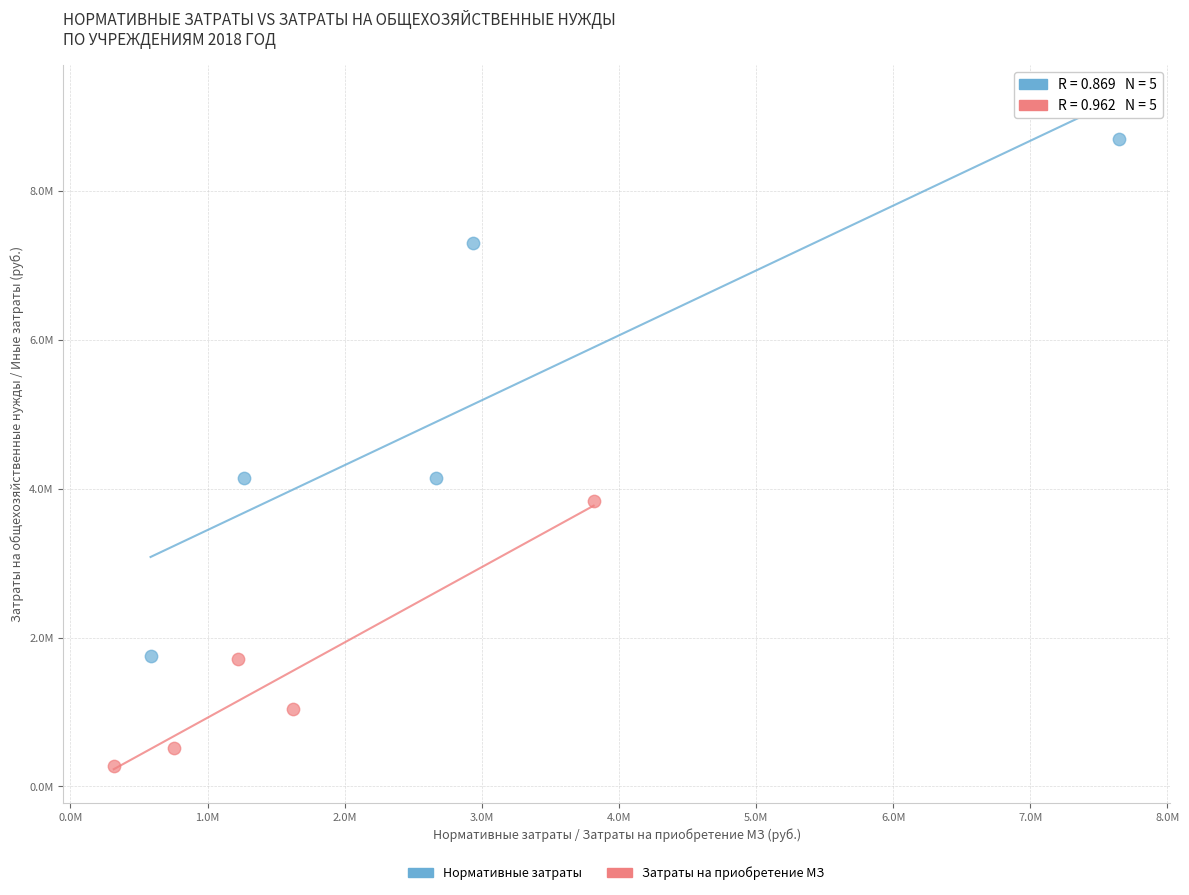

Which series reaches the minimum Y coordinate?

Затраты на приобретение МЗ